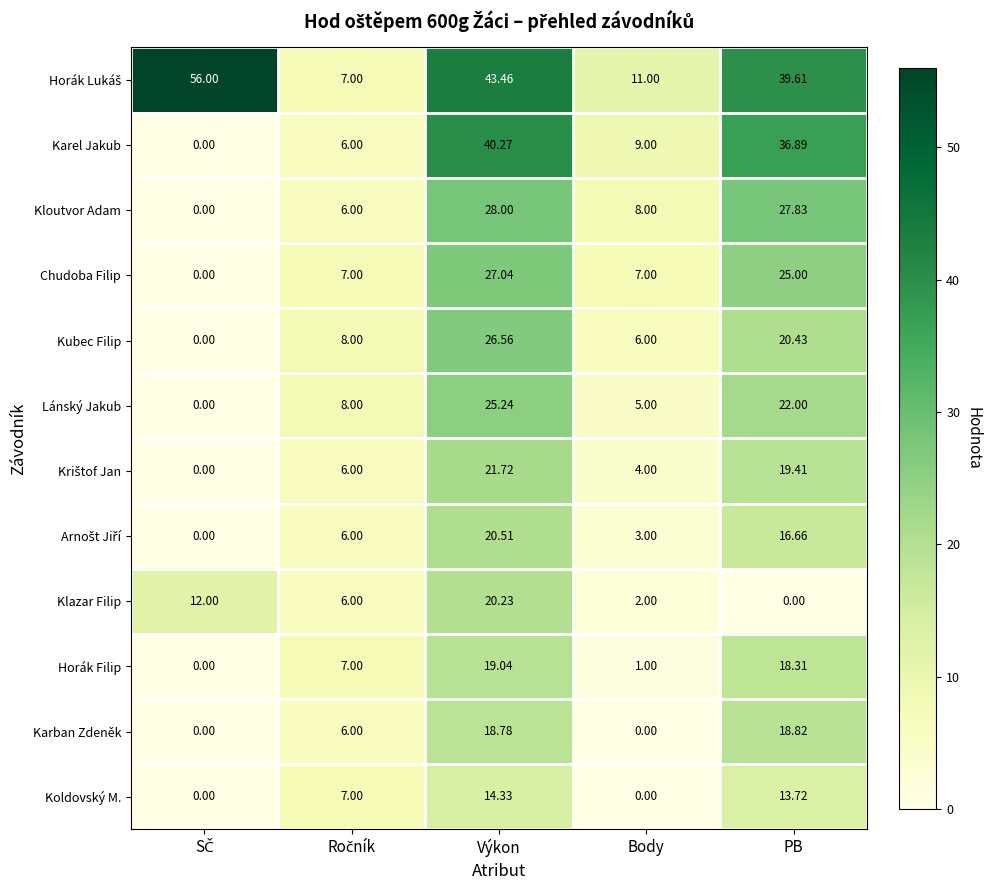

Which category has the highest value in the Chudoba Filip series?

Výkon